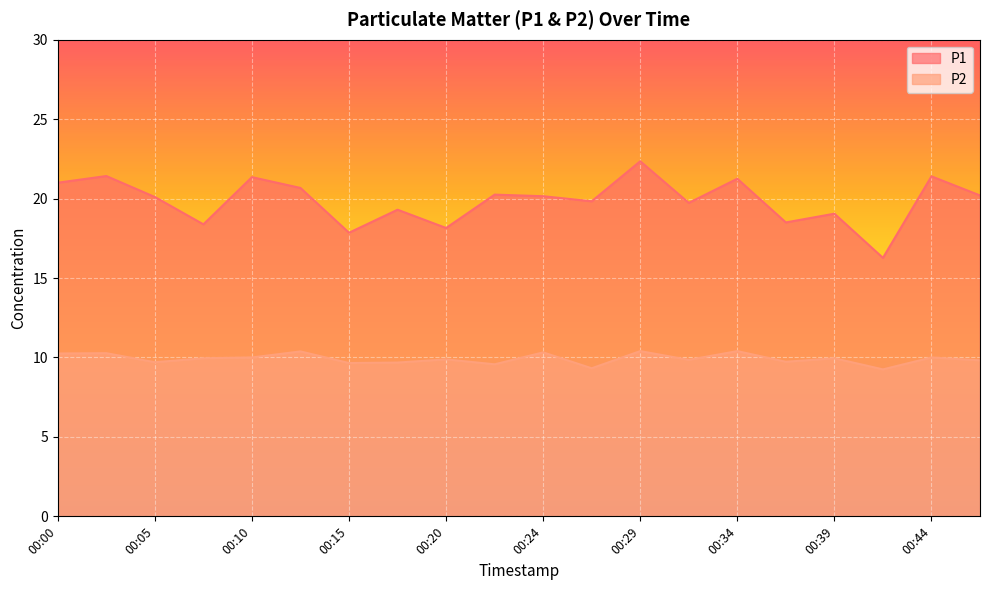

List the series in order of their peak value, lowest first.

P2, P1